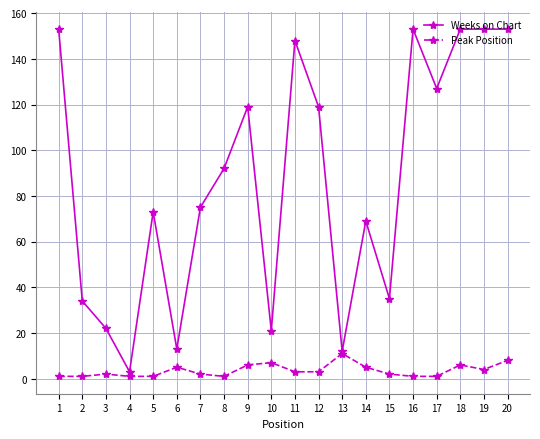

True or false: Weeks on Chart has a value of 28 at 10.

False